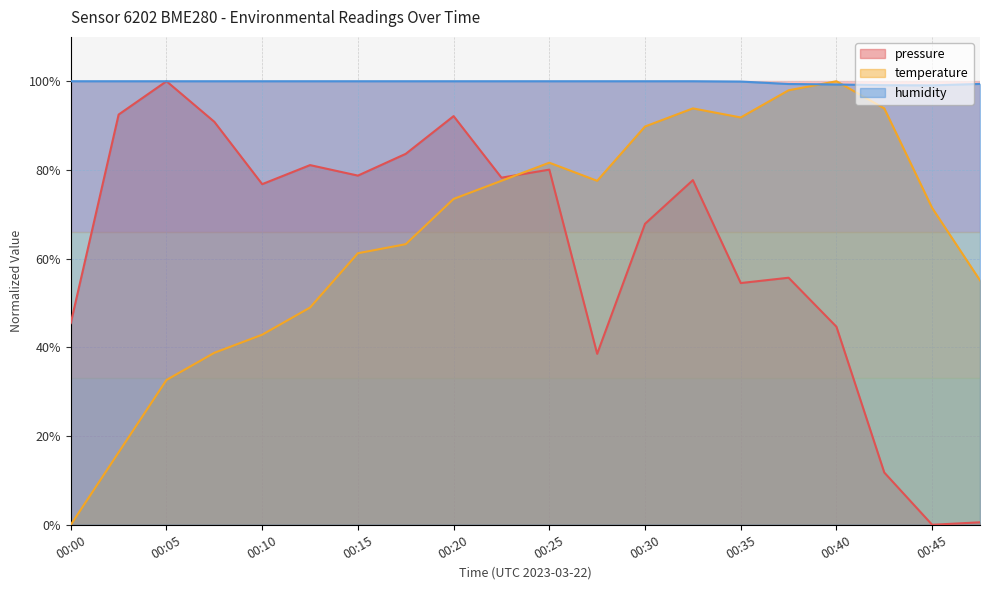

How many lines are shown in the chart?

3